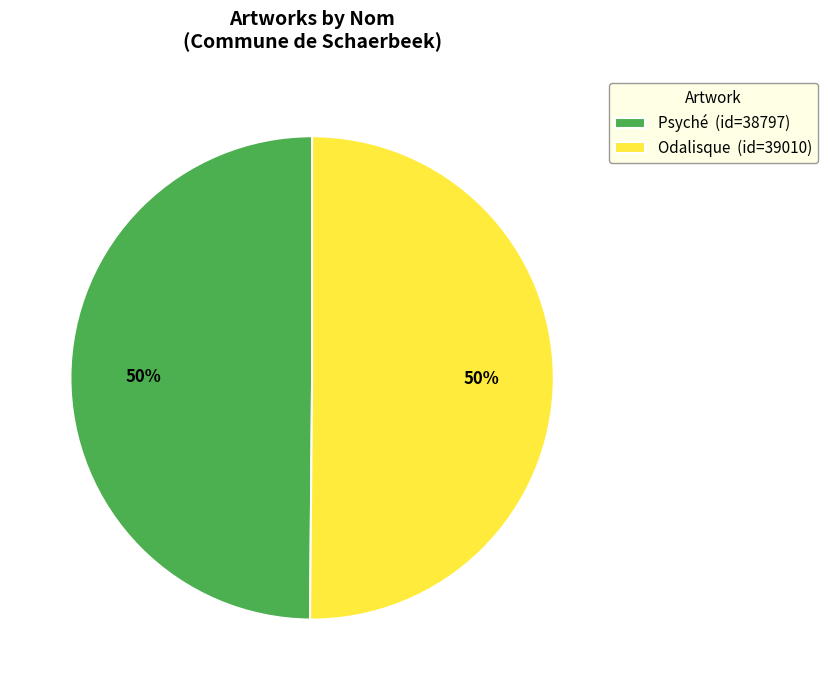

To the nearest percent, what percentage of the pie is Odalisque?

50%